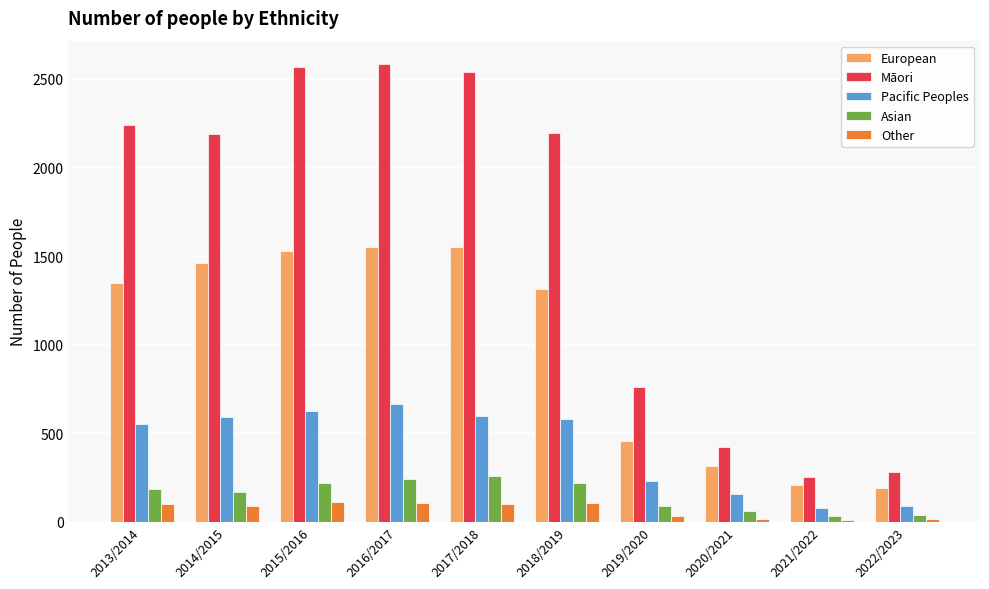

What is the difference between the Pacific Peoples values at 2017/2018 and 2014/2015?

6